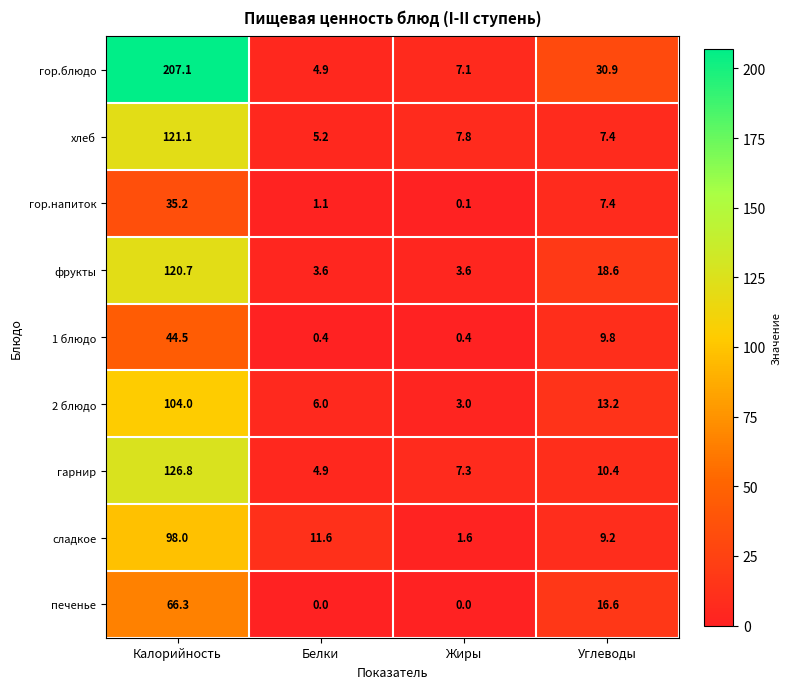

At how many categories does at least one series exceed 154?

1